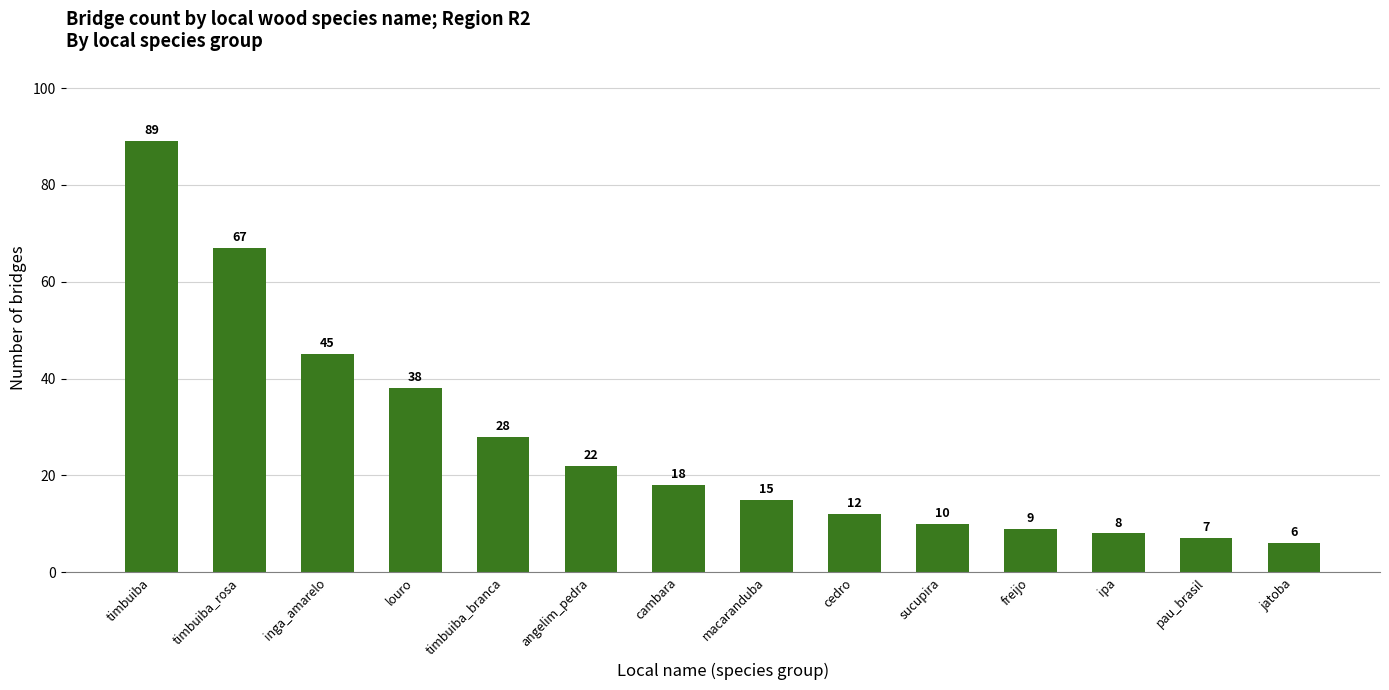

Which label corresponds to the smallest value in the chart?

jatoba